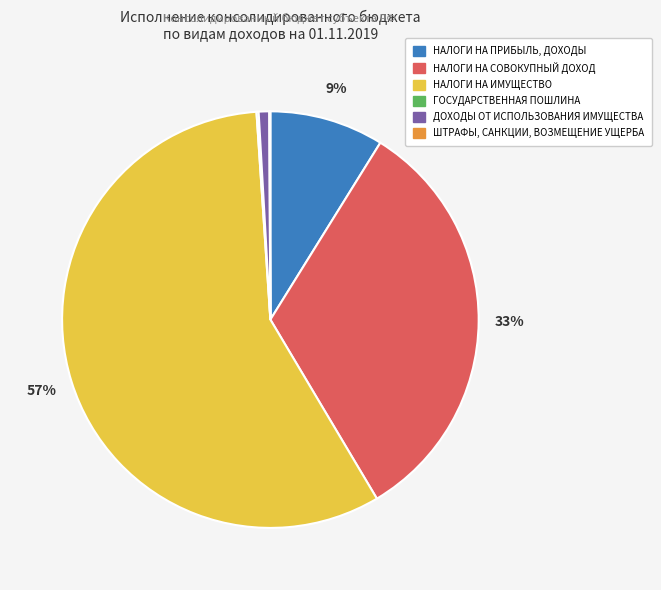

Between ДОХОДЫ ОТ ИСПОЛЬЗОВАНИЯ ИМУЩЕСТВА and НАЛОГИ НА ИМУЩЕСТВО, which is larger?

НАЛОГИ НА ИМУЩЕСТВО